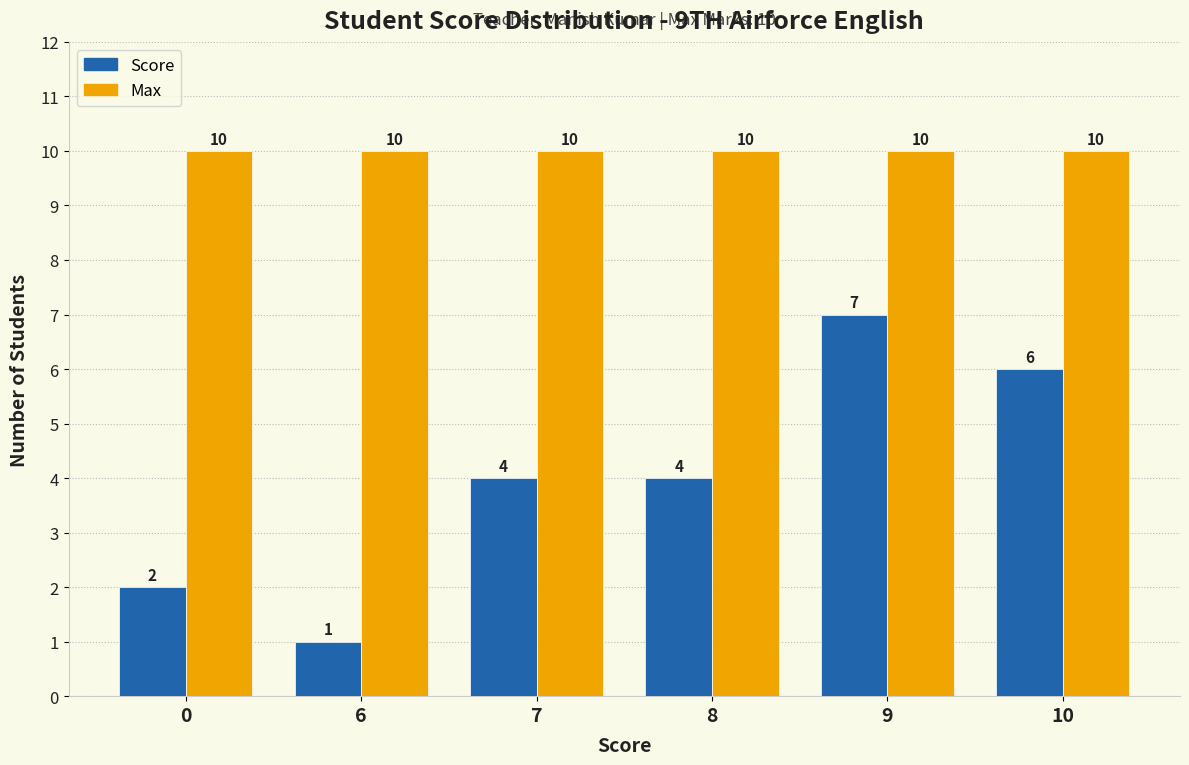

What is the total value across all series at 10?

16